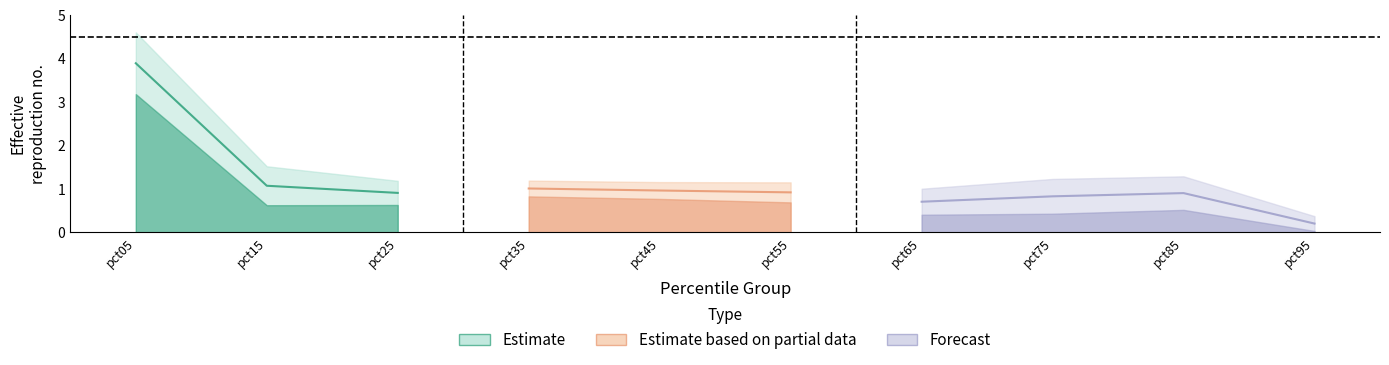

How many lines are shown in the chart?

6